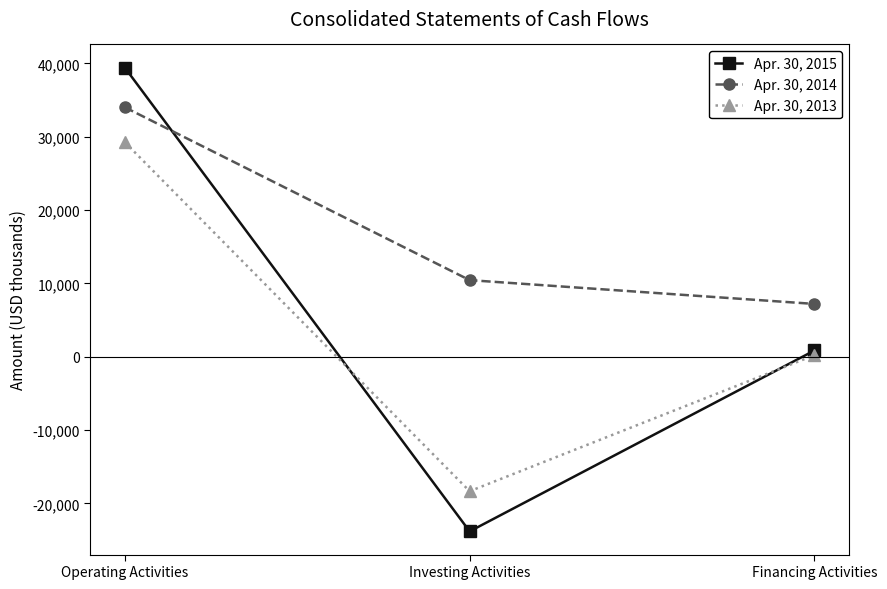

At how many categories does at least one series exceed 30447?

1